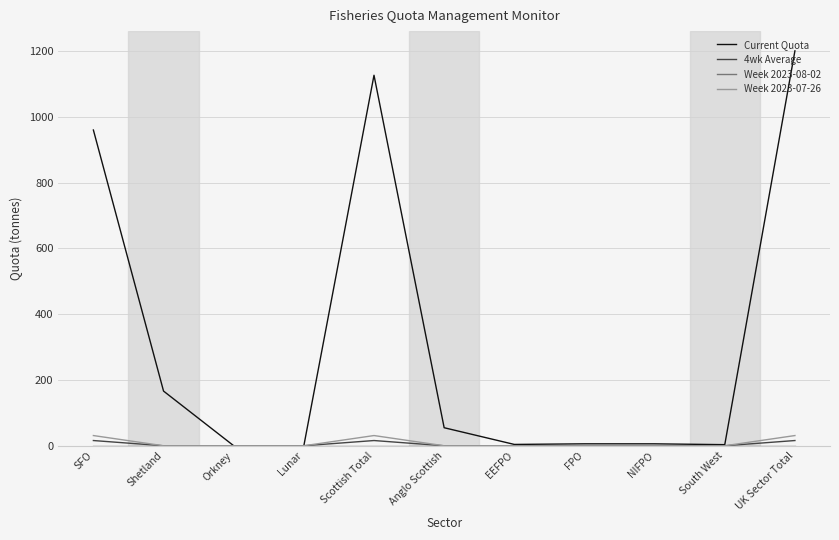

Count the number of categories in the chart.

11